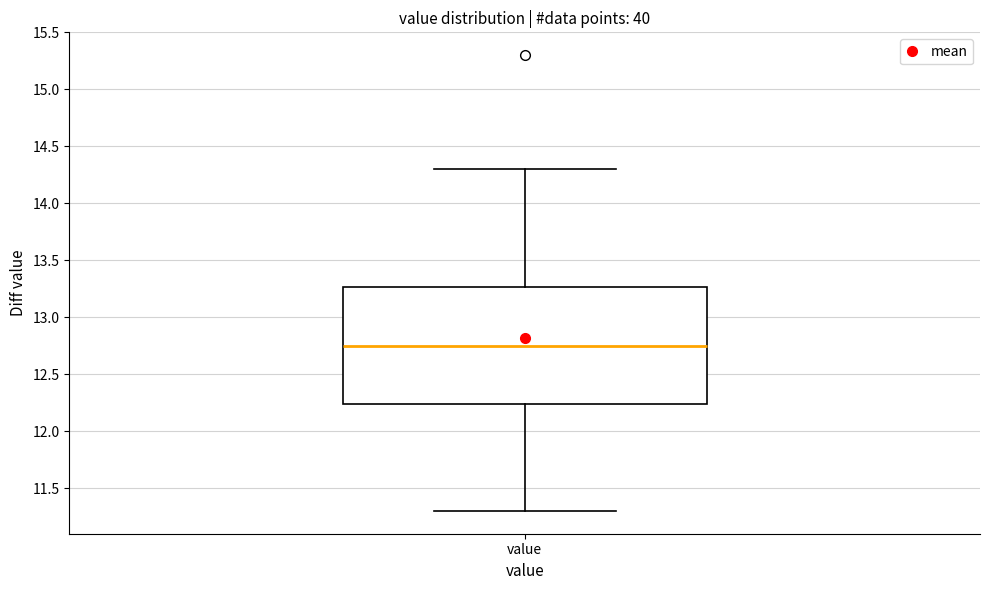

Read this box plot against the y-axis: the position of the median line, the range covered by the box, and the ends of both whiskers. The values are not printed on the chart, so give them approximately, as read against the axis.

median 12.75, box 12.25 to 13.25, whiskers 11.30 to 14.30